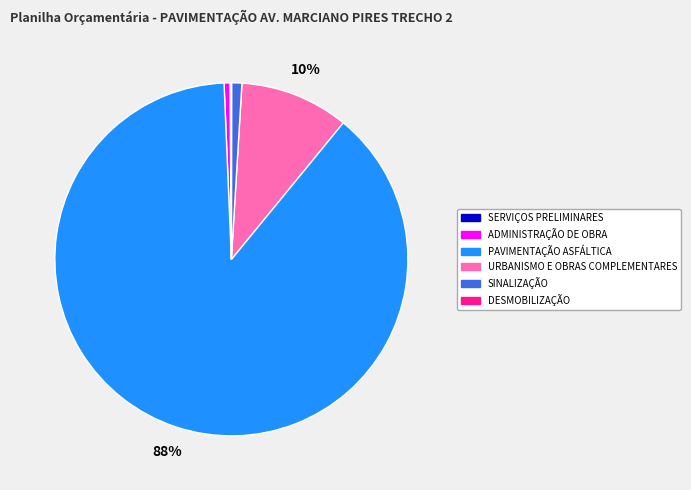

Is the sum of SINALIZAÇÃO and URBANISMO E OBRAS COMPLEMENTARES greater than half?

No